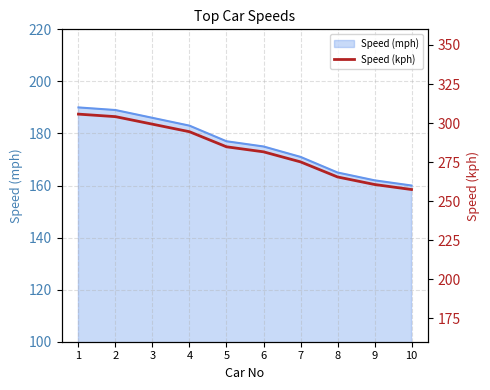

Which label corresponds to the largest value in the chart?

1